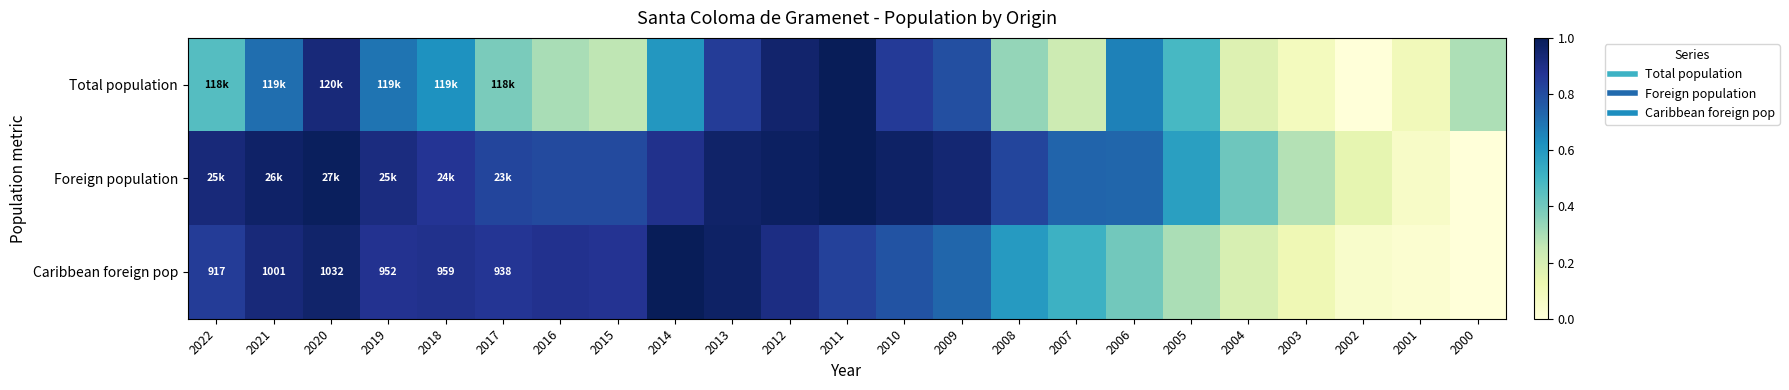

Is the value of Total population at 2021 greater than the value of Foreign population at 2000?

Yes